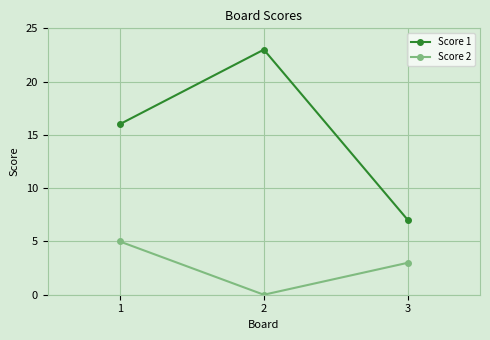

List the labels in order of Score 2 value, smallest first.

2, 3, 1